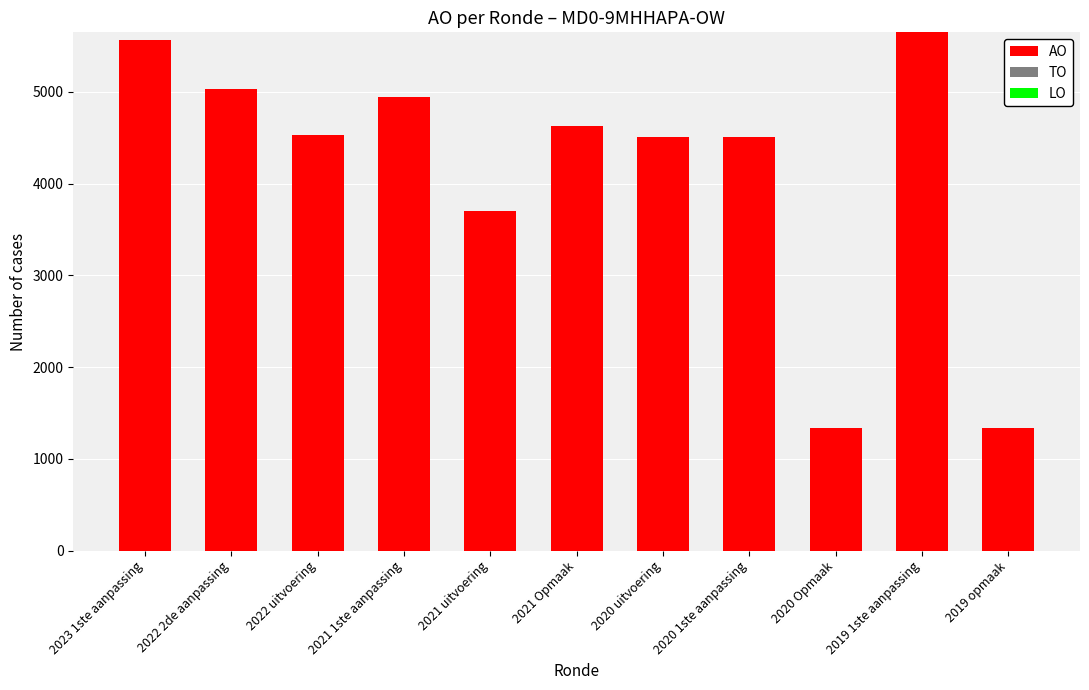

Are the bars horizontal?

No